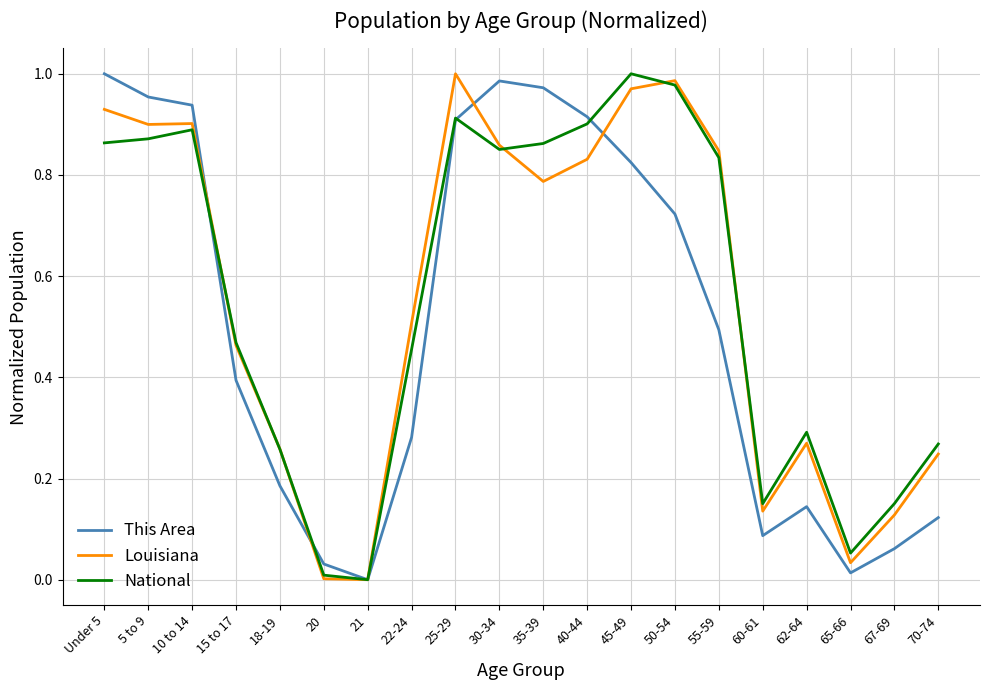

What are all the series names shown in the legend?

This Area, Louisiana, National